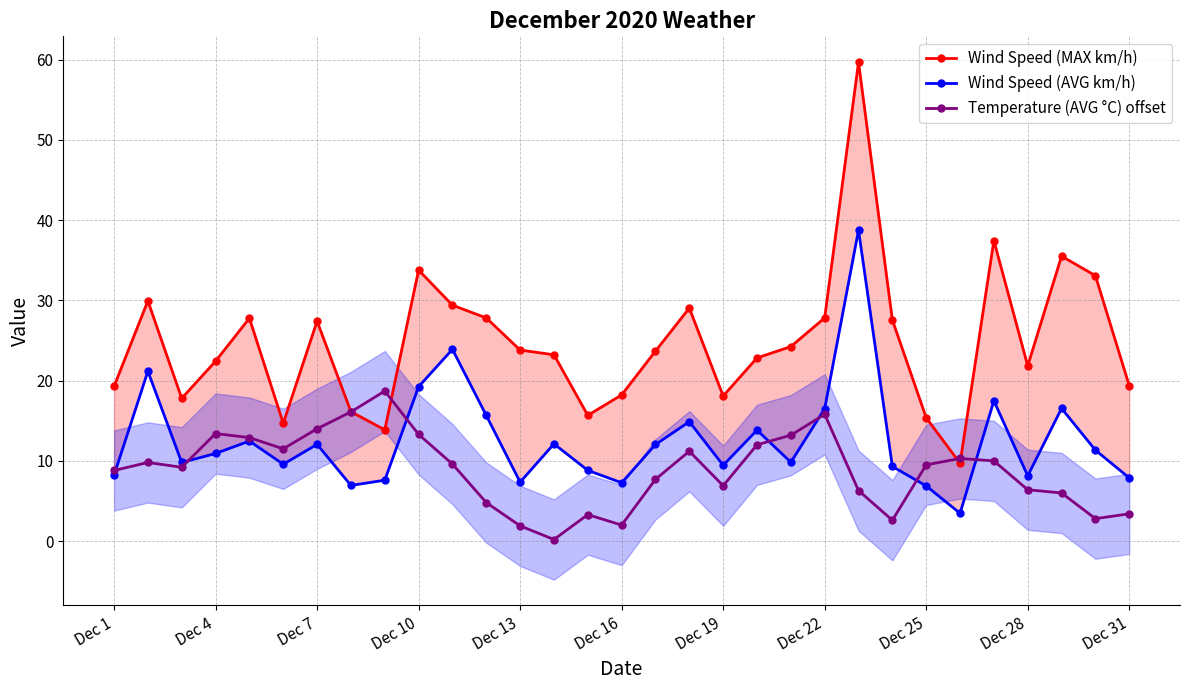

True or false: Temperature (AVG °C) offset has more than 2 interior local peaks.

True